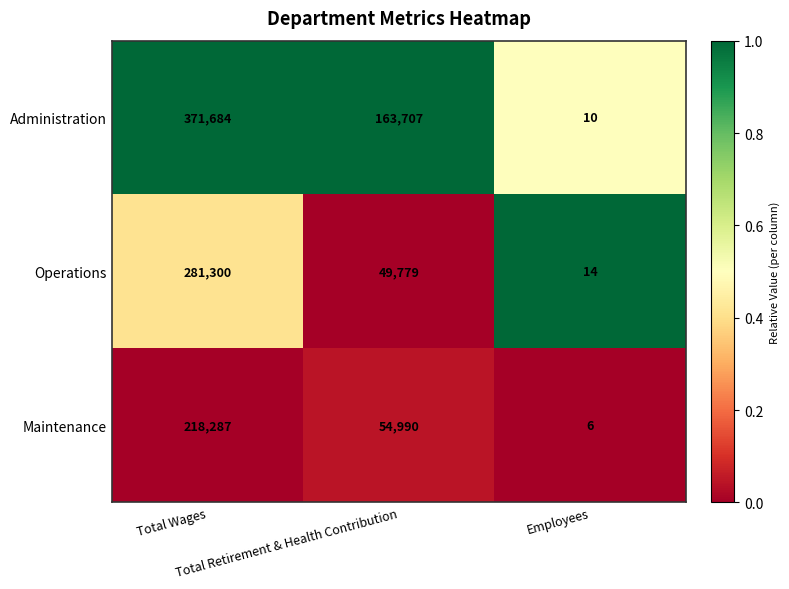

Count the Maintenance values in the range 6 to 218287.

3